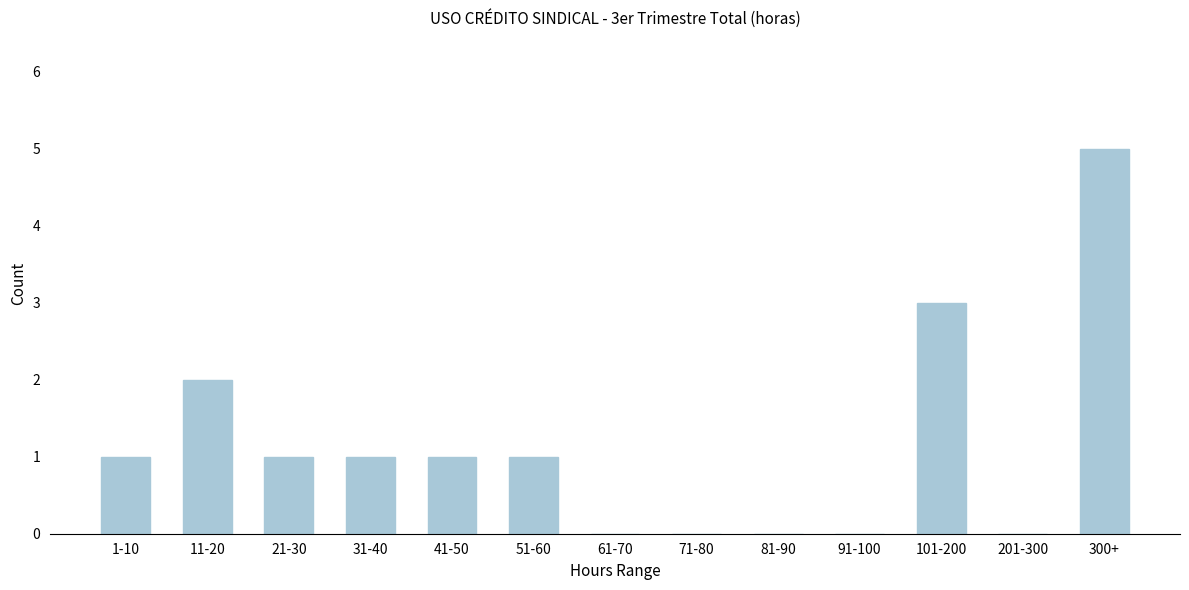

Reading right to left, what are all the values shown in this chart?

300+=5	201-300=0	101-200=3	91-100=0	81-90=0	71-80=0	61-70=0	51-60=1	41-50=1	31-40=1	21-30=1	11-20=2	1-10=1